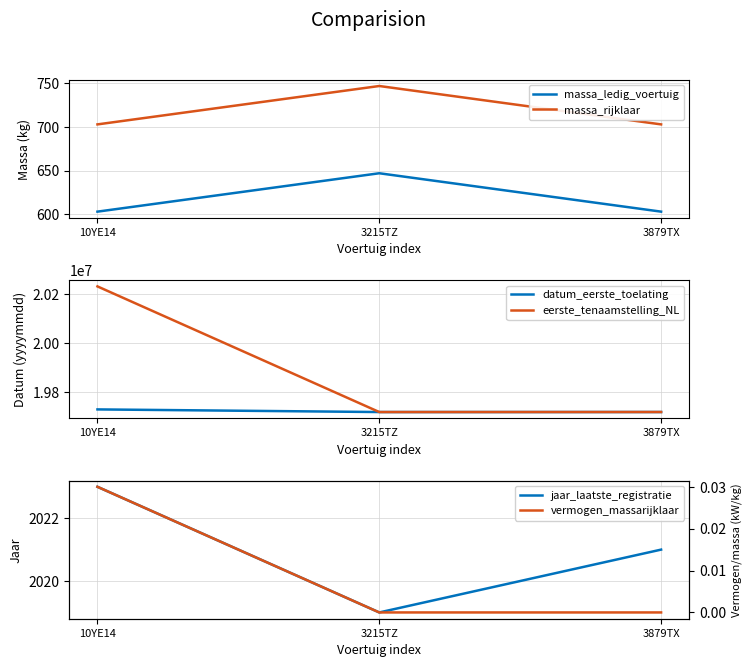

Does the chart have visible grid lines?

Yes